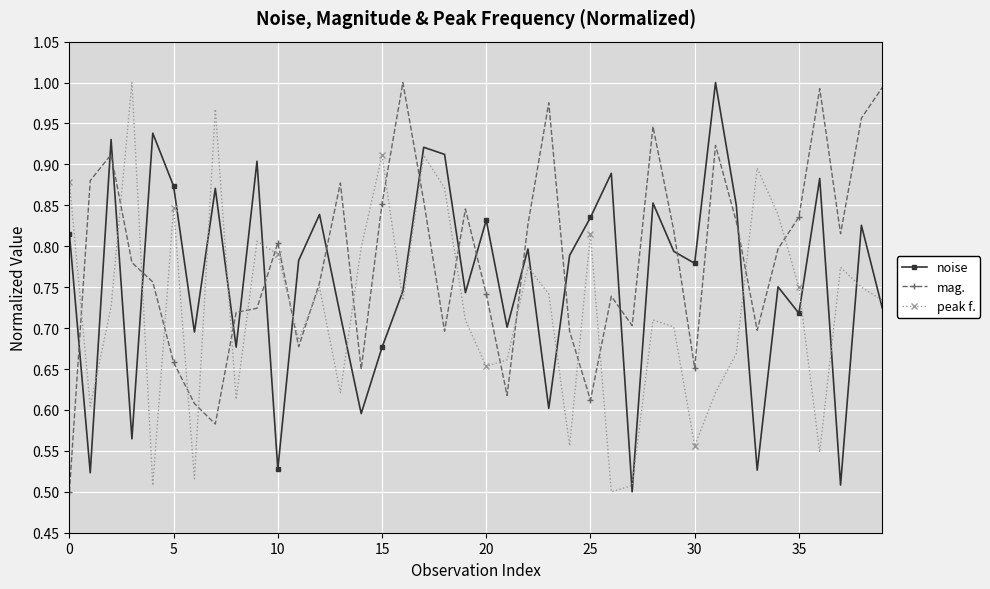

True or false: noise has more than 0 points higher than both neighbors.

True